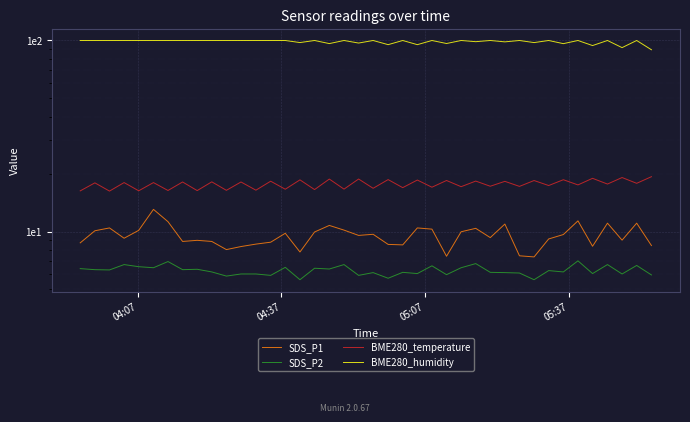

True or false: BME280_humidity and BME280_temperature cross at least once.

False